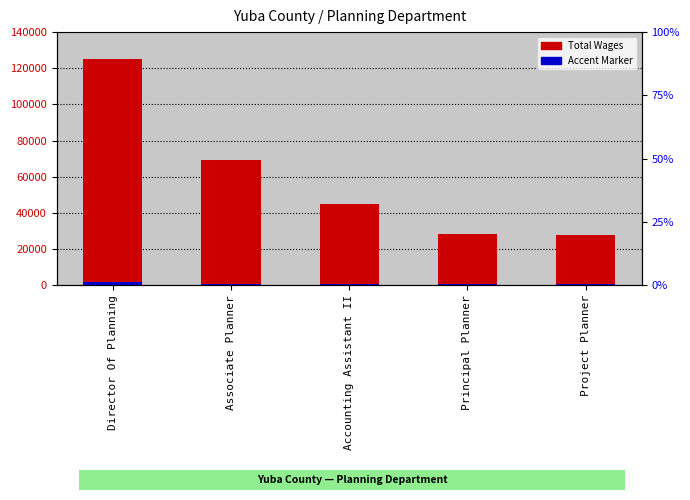

How many bars are there in total?

10